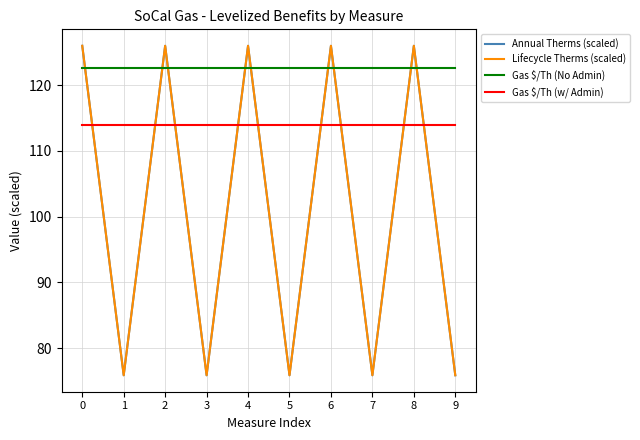

What is the lowest value of the Gas $/Th (w/ Admin) series?

113.9